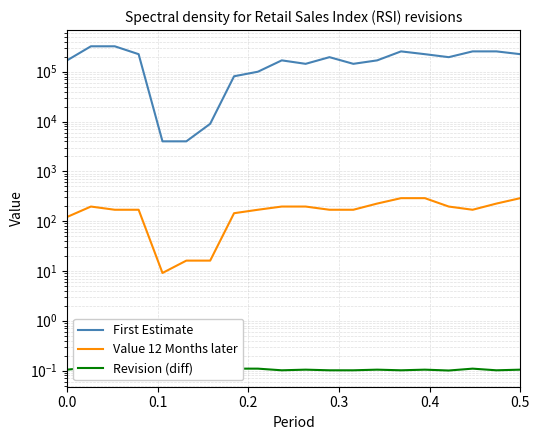

What position from the right is 0.0?

20